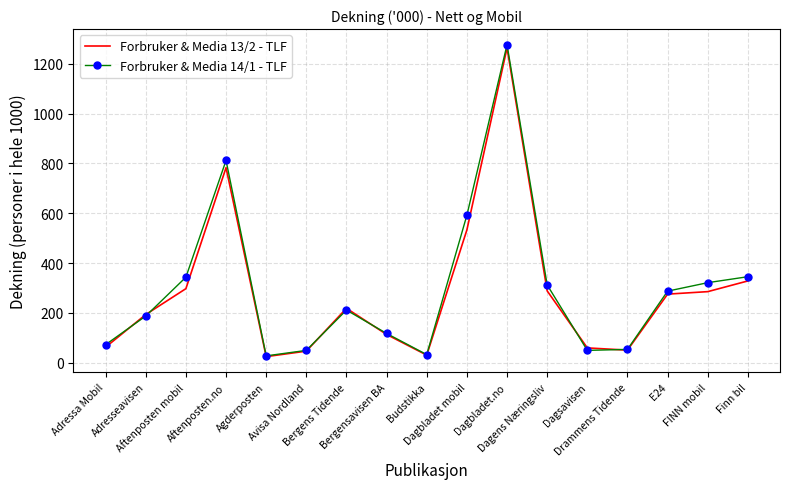

At how many categories does at least one series exceed 606?

2